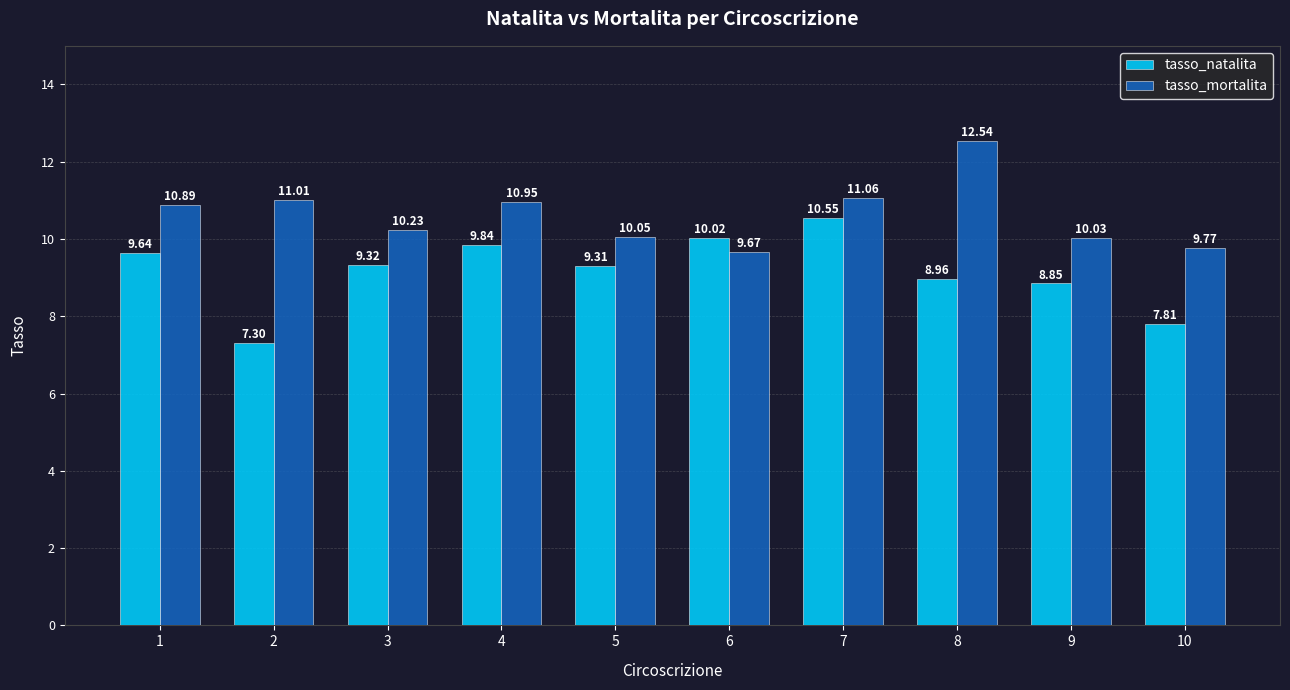

What are all the series names shown in the legend?

tasso_natalita, tasso_mortalita